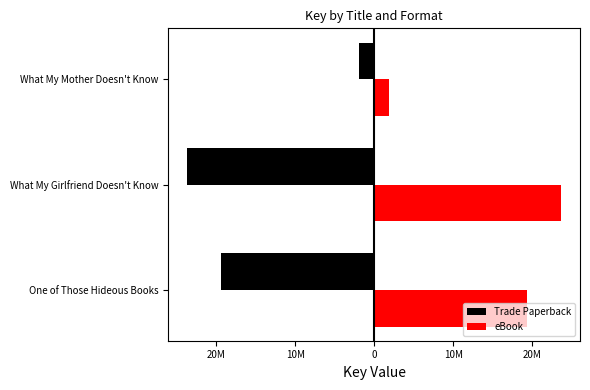

What is the difference between the maximum and minimum values in the Trade Paperback series?

21798730